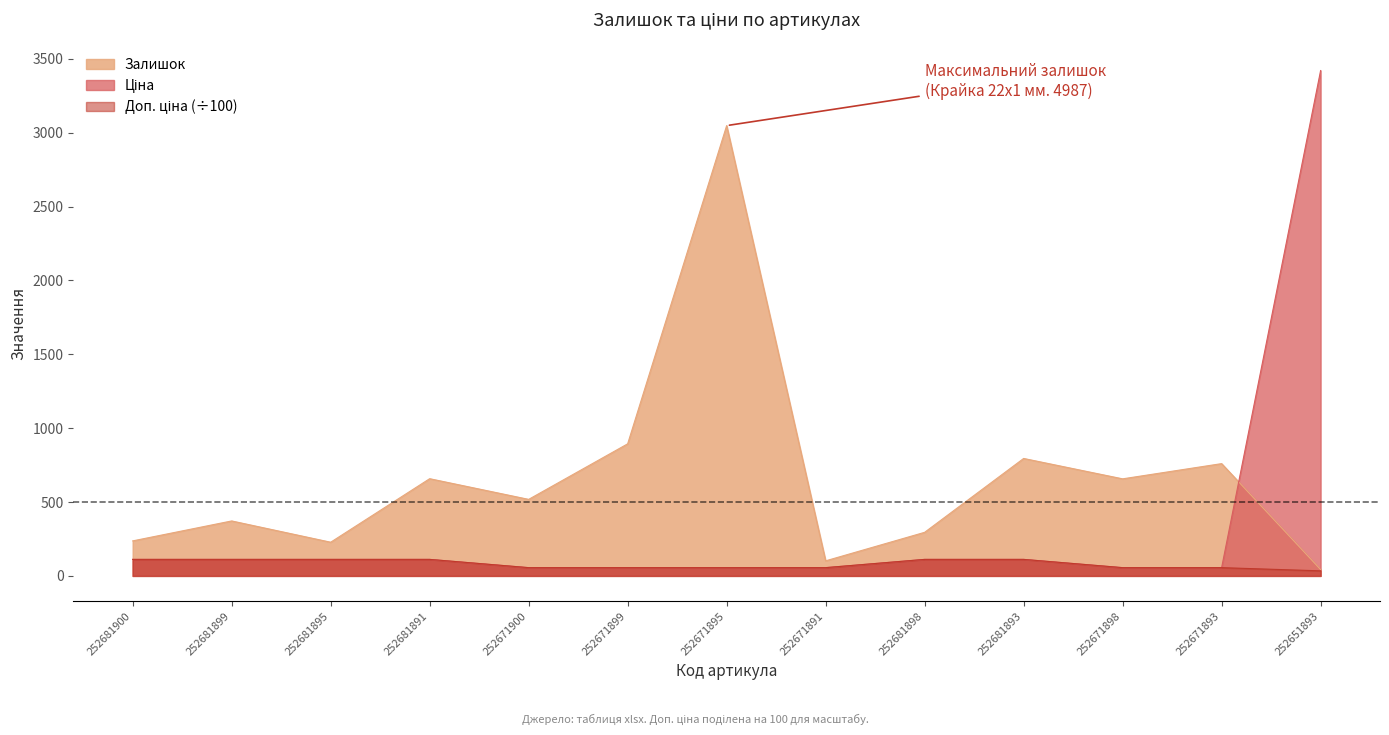

How many interior local valleys does the Залишок series have?

4